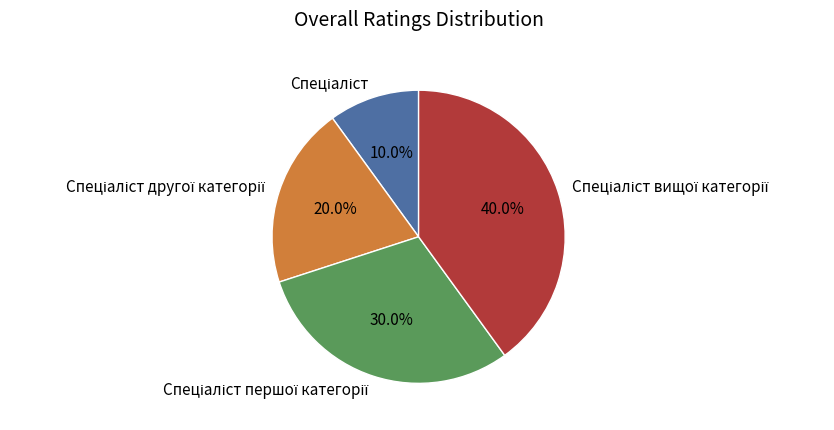

Is there any slice that represents more than half of the pie?

No